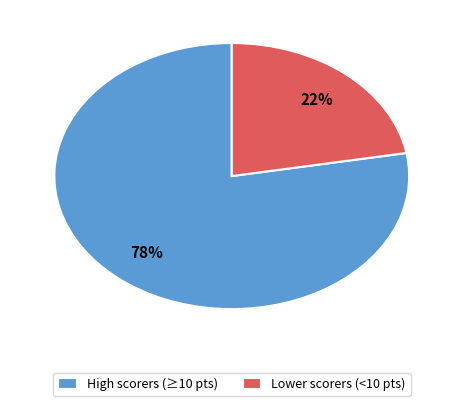

Is there any slice that represents more than half of the pie?

Yes